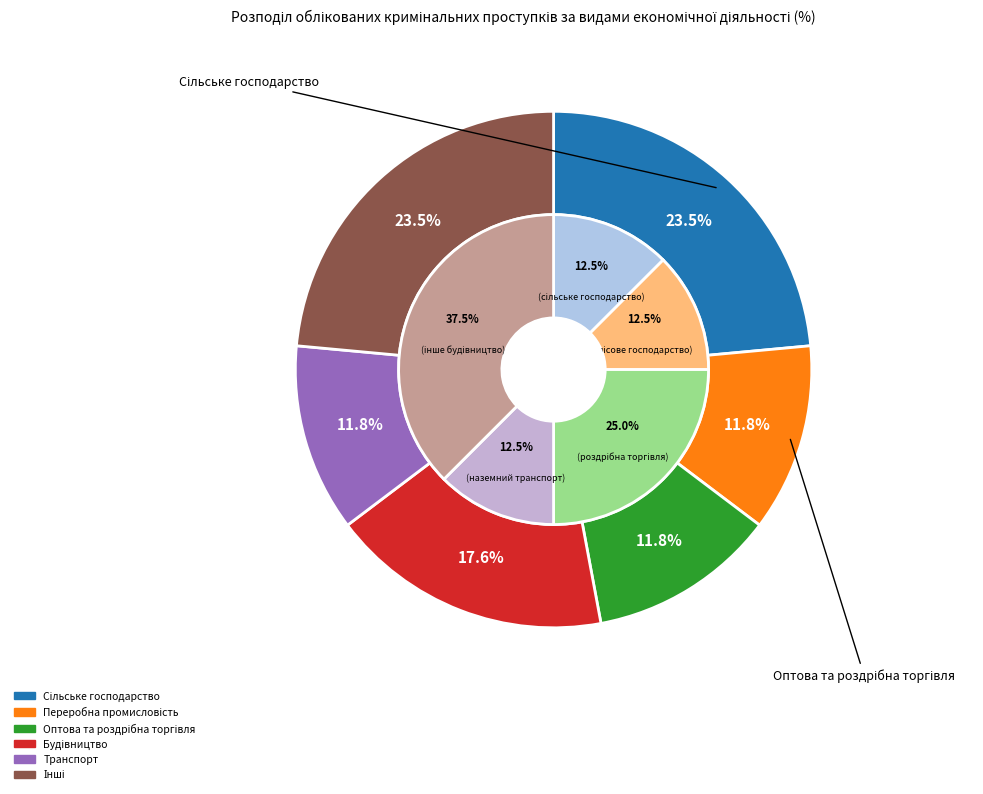

Is the sum of Сільське господарство and Транспорт greater than half?

No